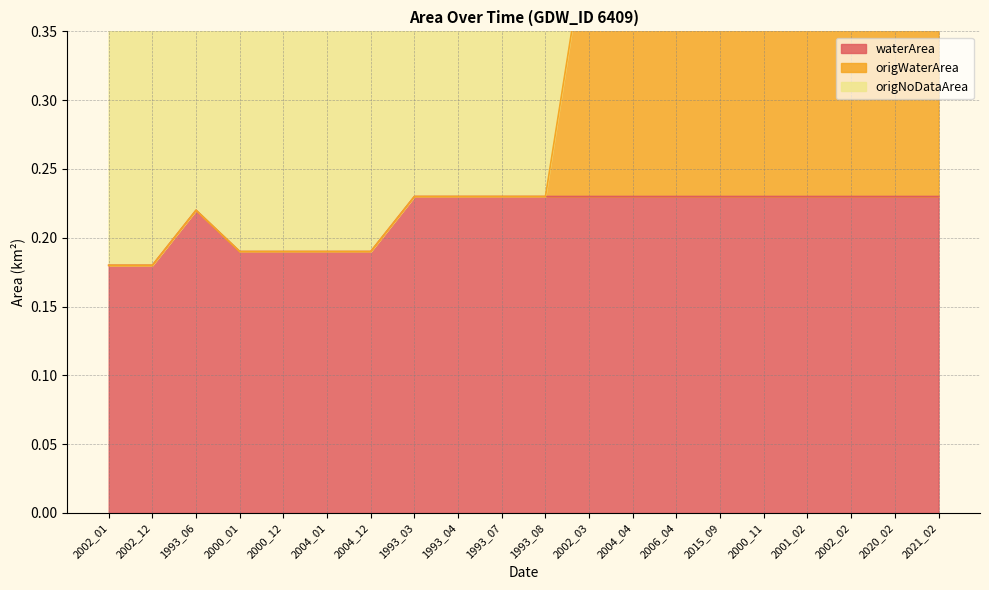

Is the value of waterArea at 2000_11 greater than the value of origWaterArea at 1993_07?

No